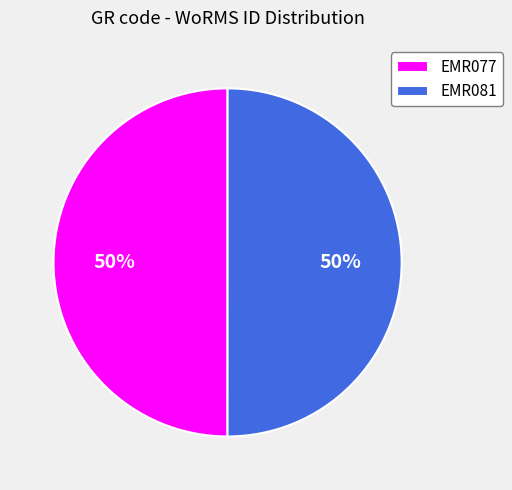

Approximately how many times larger is the value at EMR081 compared to EMR077?

1.0